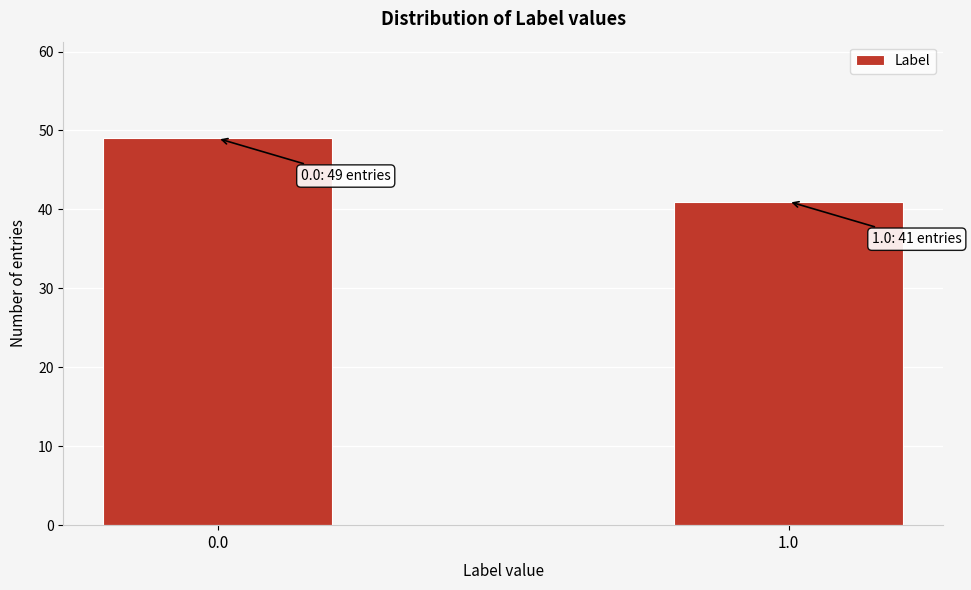

Reading left to right, transcribe all the data shown in this chart.

49	41